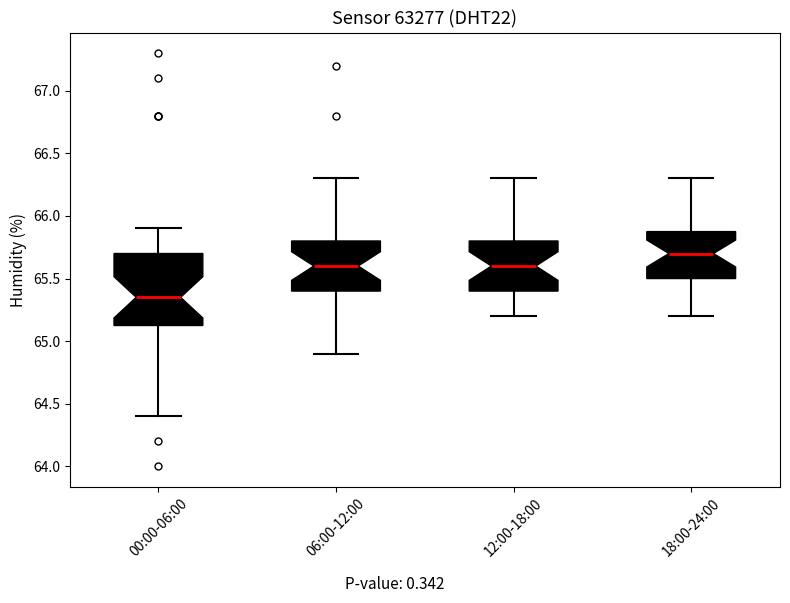

Comparing the boxes themselves (not the whiskers), which one is the tallest?

00:00-06:00